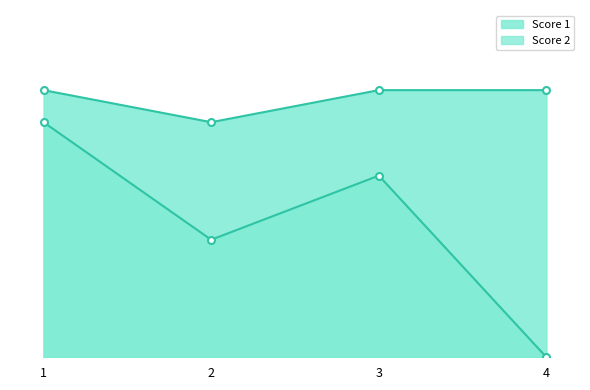

Reading left to right, what are all the values shown in this chart?

Score 1: 25	22	25	25
Score 2: 22	11	17	0